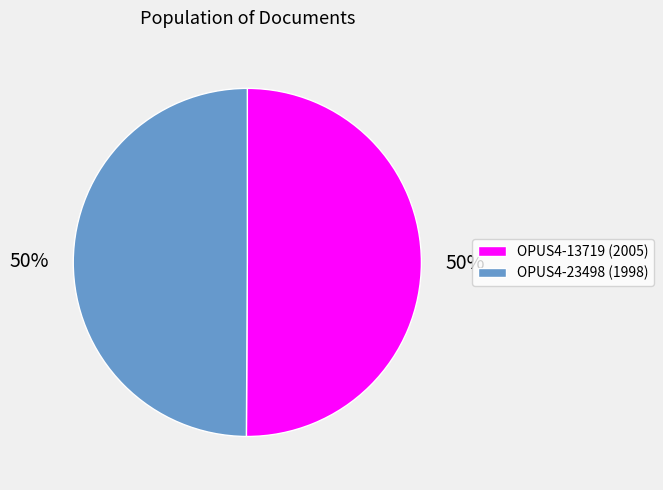

To the nearest percent, what is the average slice percentage?

50%